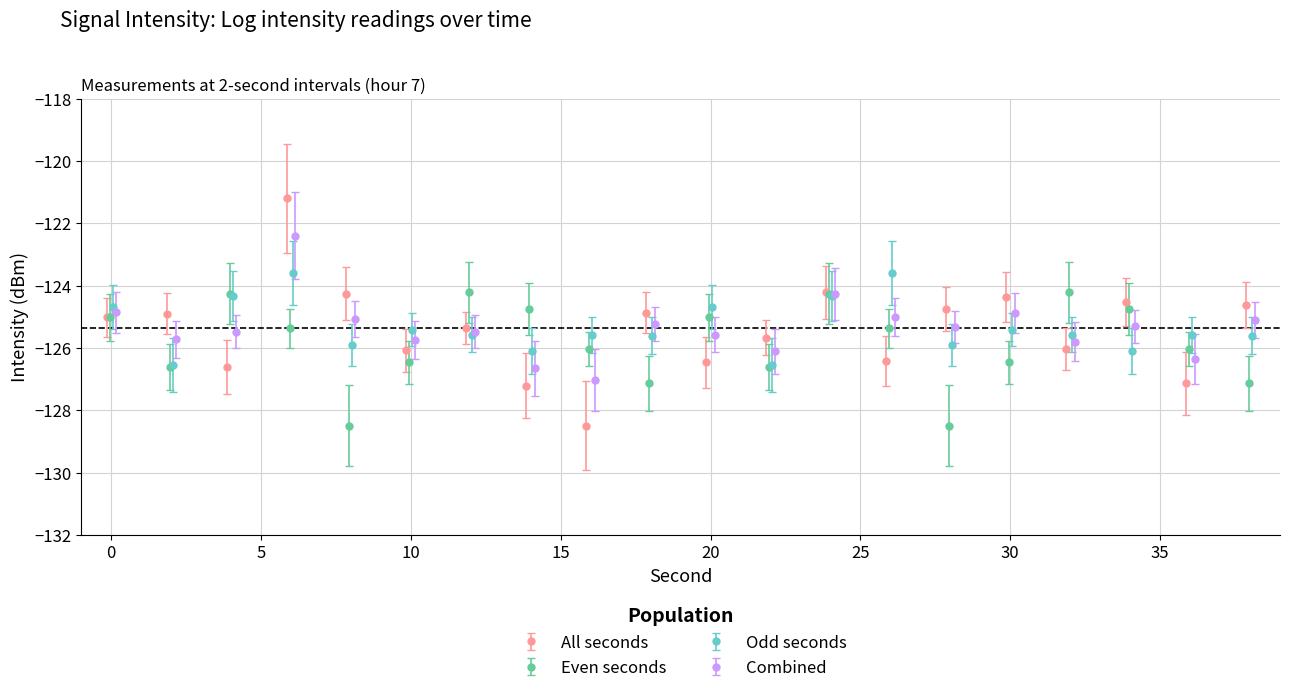

What is the maximum value for Odd seconds?

-123.6